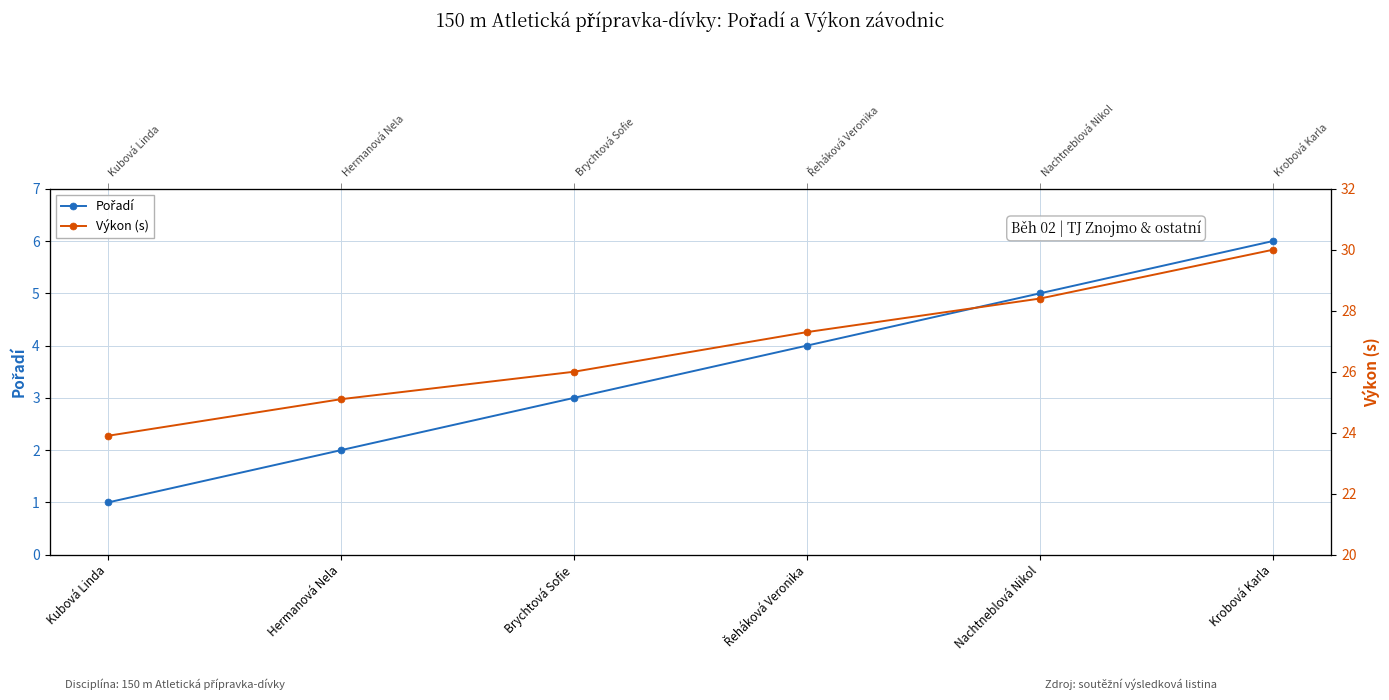

How many lines are shown in the chart?

2